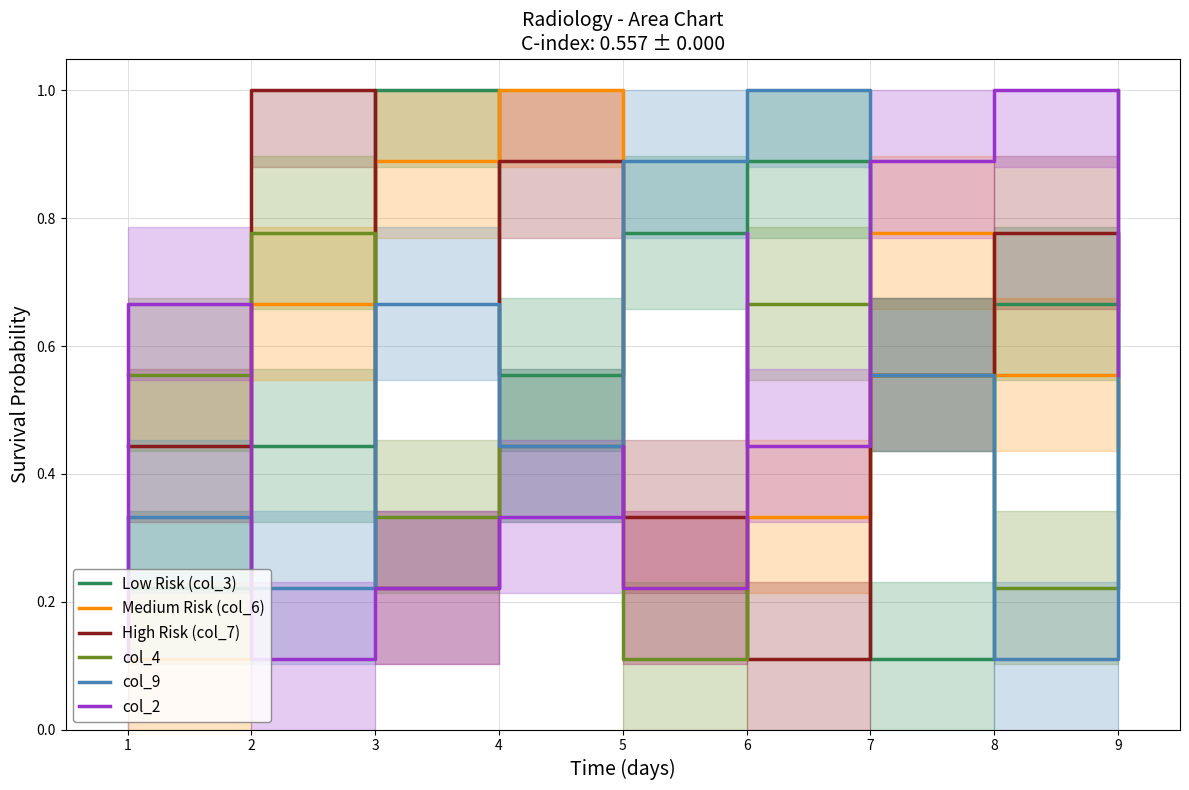

After their last crossing, which series has the higher values: col_9 or Low Risk (col_3)?

col_9